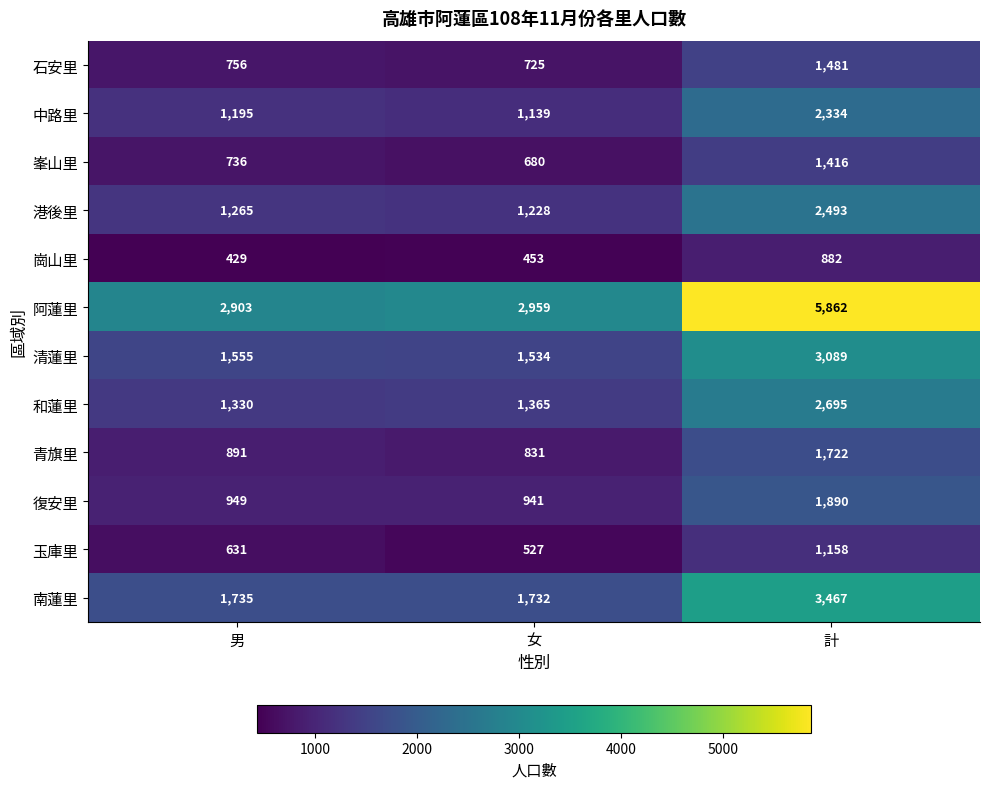

List the series in order of their peak value, lowest first.

崗山里, 玉庫里, 峯山里, 石安里, 青旗里, 復安里, 中路里, 港後里, 和蓮里, 清蓮里, 南蓮里, 阿蓮里